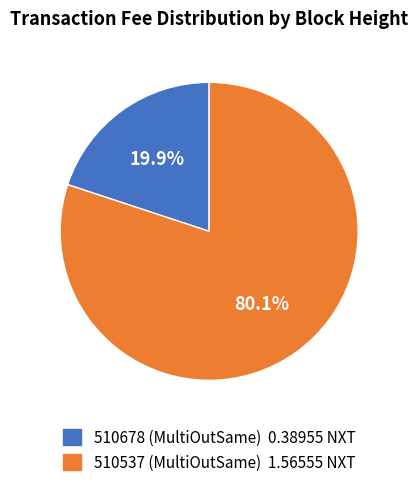

Is there any slice that represents more than half of the pie?

Yes